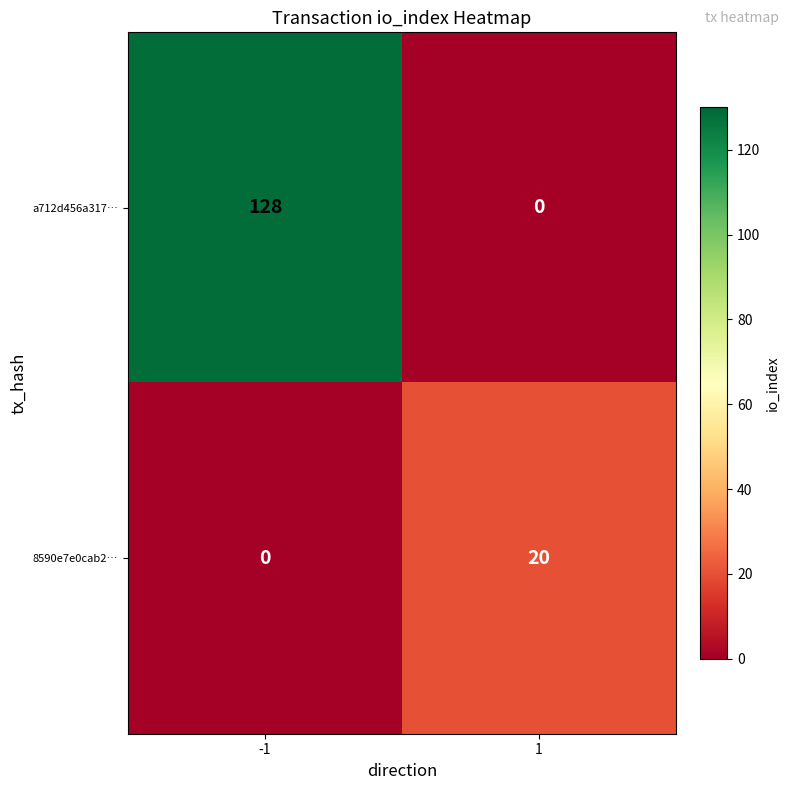

How many data points does each series have?

2